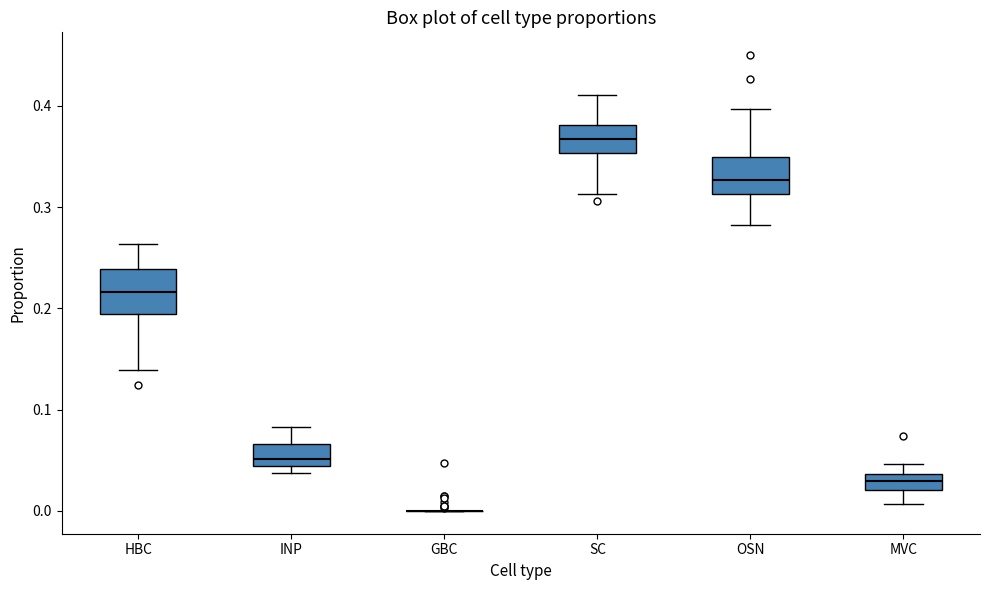

Where is the upper edge of the box for HBC on the y-axis? The values are not printed on the chart, so give them approximately, as read against the axis.

0.24